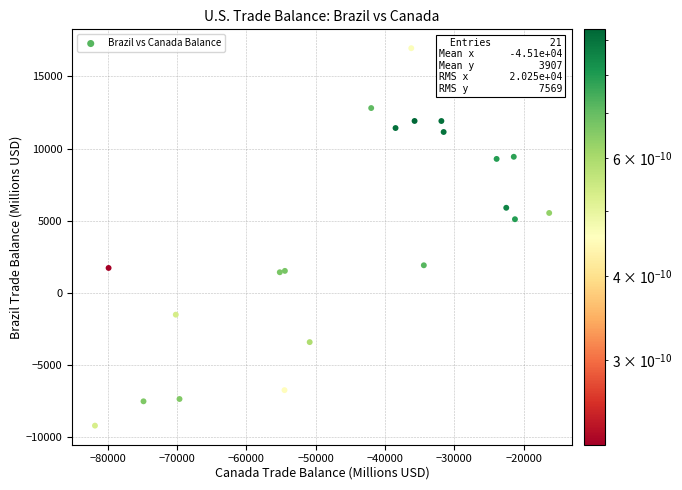

What Y value in the scatter plot is closest to 3867?

5095